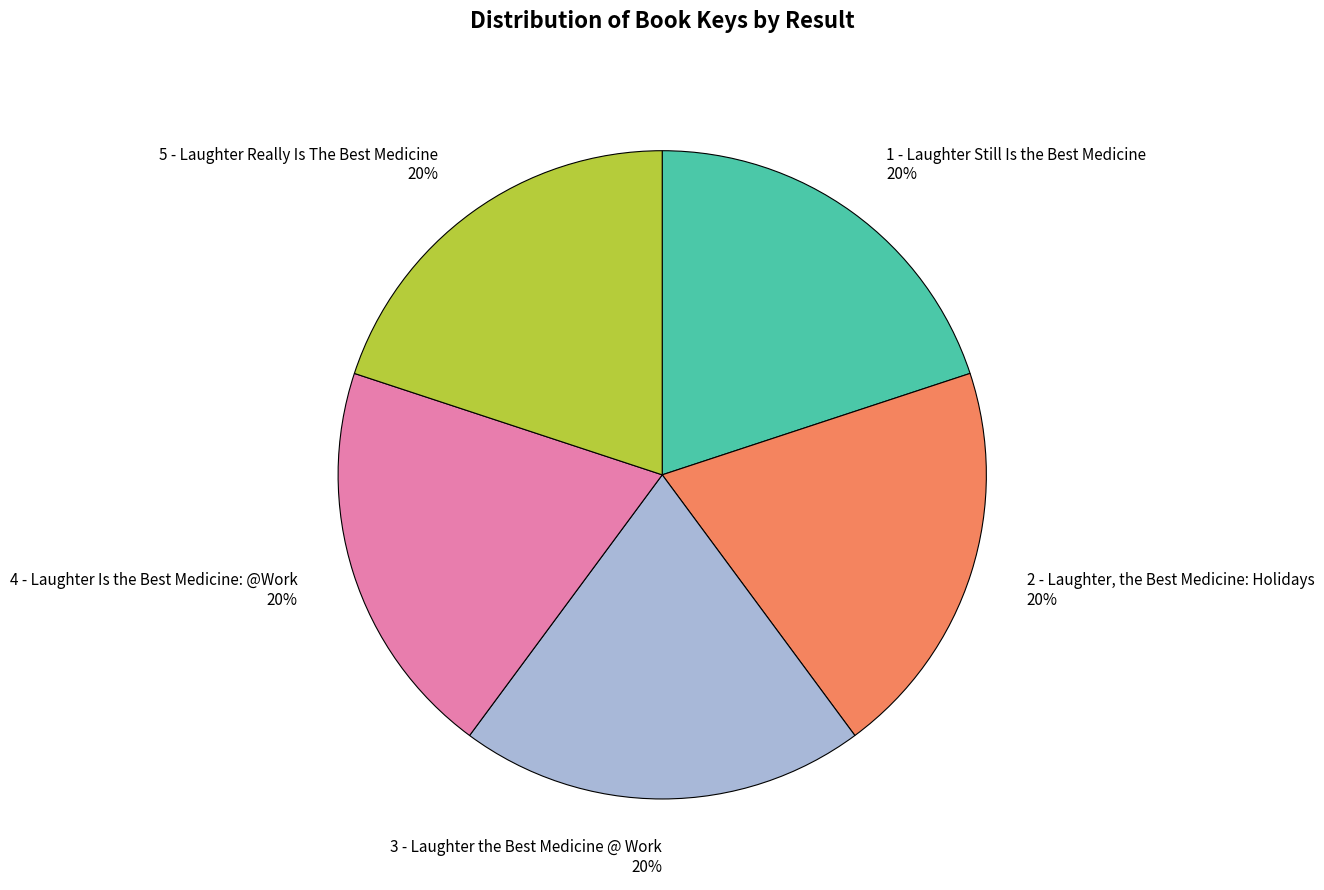

Approximately how many times larger is the value at 1 - Laughter Still Is the Best Medicine compared to 5 - Laughter Really Is The Best Medicine?

1.0